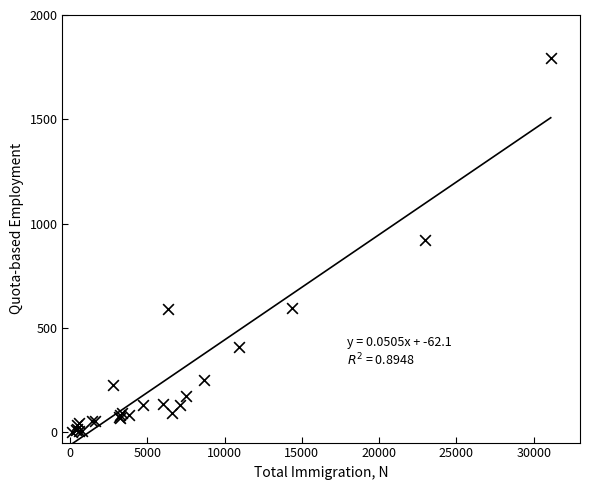

What Y value in the scatter plot is closest to 898?

919